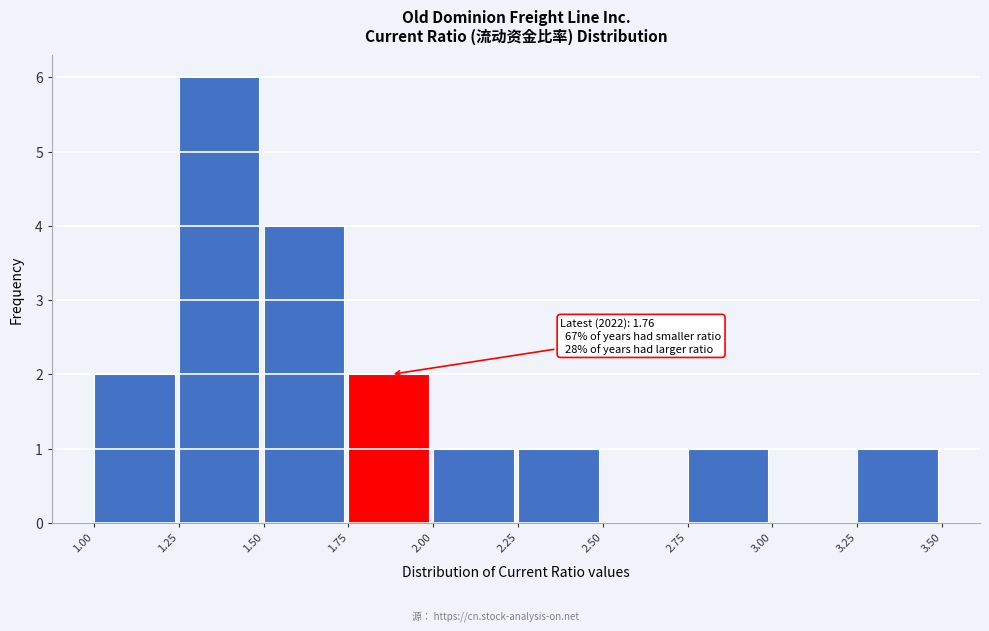

Which range on the x-axis has the tallest bar?

1.25 to 1.50